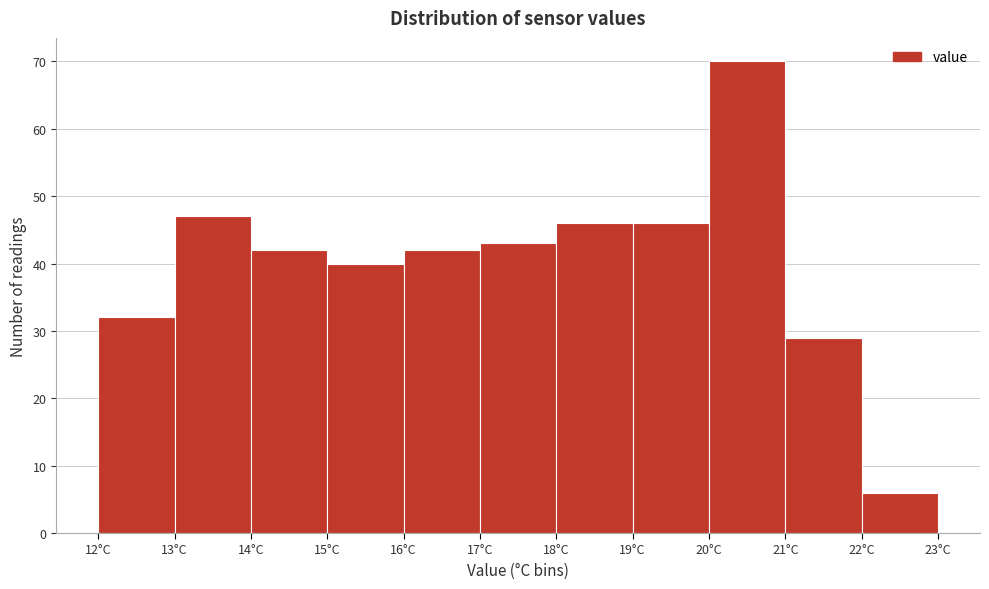

What is the height of the bar covering 18 to 19 on the x-axis? The values are not printed on the chart, so give them approximately, as read against the axis.

46